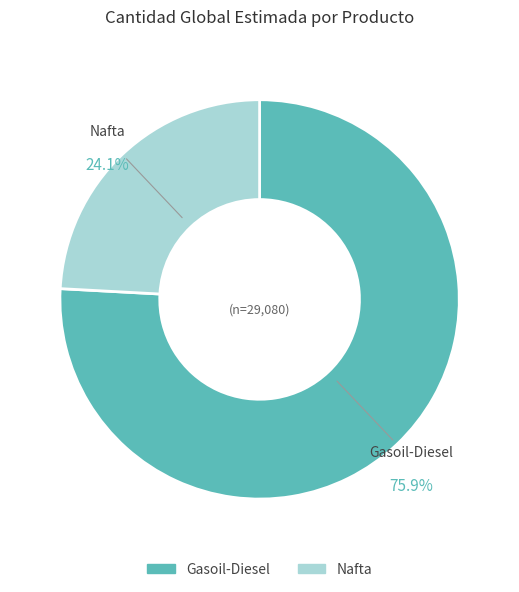

Which category has the smallest portion of the pie?

Nafta